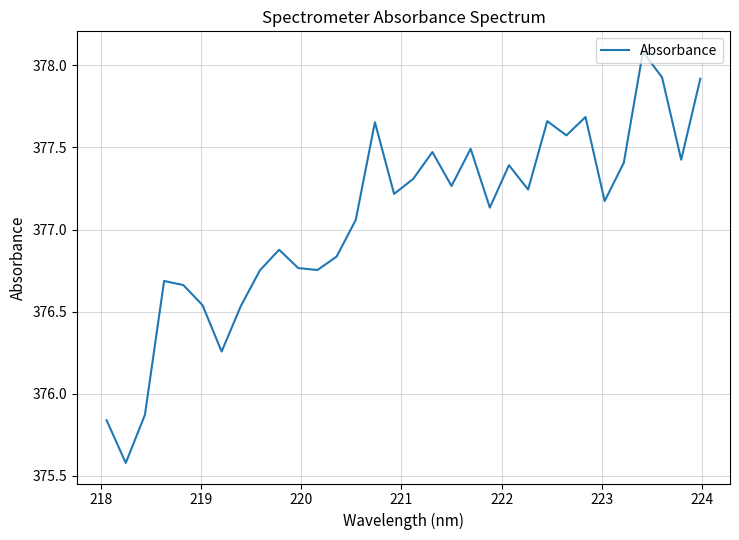

What is the greatest value displayed?

378.1